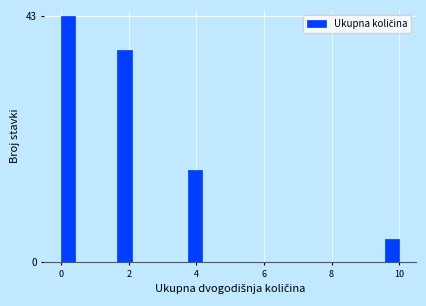

Read against the x-axis, roughly where is the centre of the tallest bar?

0.2